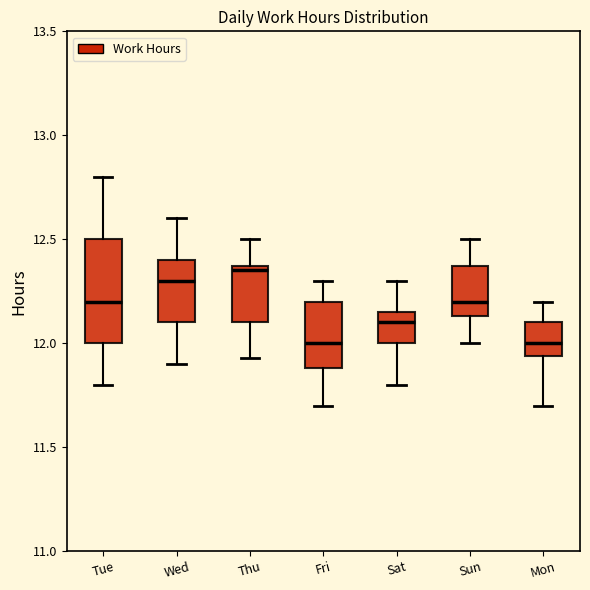

Reading left to right, transcribe this box plot: for each box, give where its median line is, the range the box spans, and where its two whiskers end, as read against the y-axis. The values are not printed on the chart, so give them approximately, as read against the axis.

Tue: median 12.20, box 12.00 to 12.50, whiskers 11.80 to 12.80
Wed: median 12.30, box 12.10 to 12.40, whiskers 11.90 to 12.60
Thu: median 12.35 (just below the box's upper edge), box 12.10 to 12.35, whiskers 11.95 to 12.50
Fri: median 12.00, box 11.90 to 12.20, whiskers 11.70 to 12.30
Sat: median 12.10, box 12.00 to 12.15, whiskers 11.80 to 12.30
Sun: median 12.20, box 12.15 to 12.35, whiskers 12.00 to 12.50
Mon: median 12.00, box 11.95 to 12.10, whiskers 11.70 to 12.20